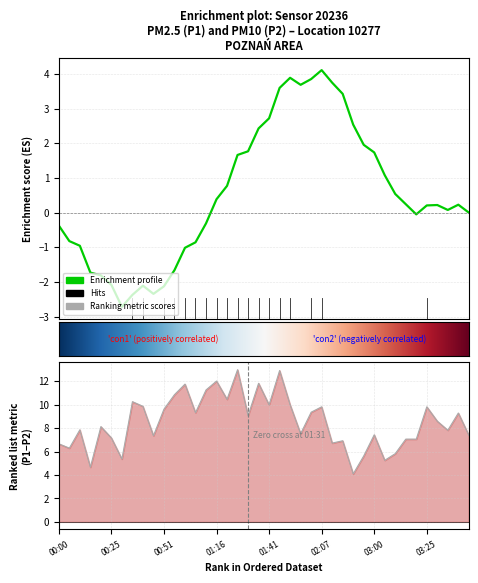

Where is the first local maximum for P1?

00:10